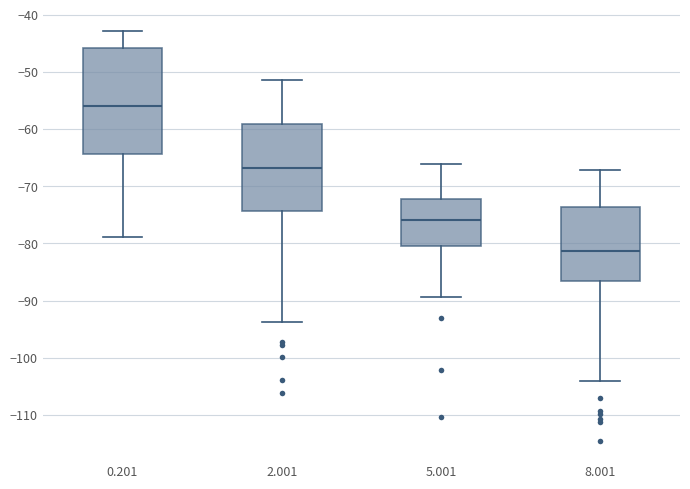

Which box is the tallest, from its lower edge to its upper edge?

0.201